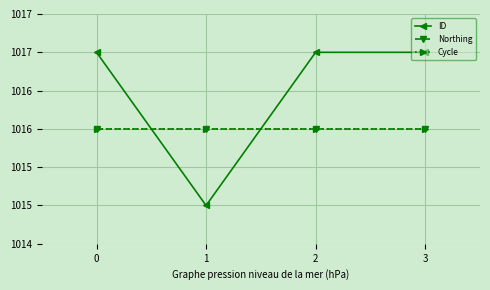

Does the chart have visible grid lines?

Yes